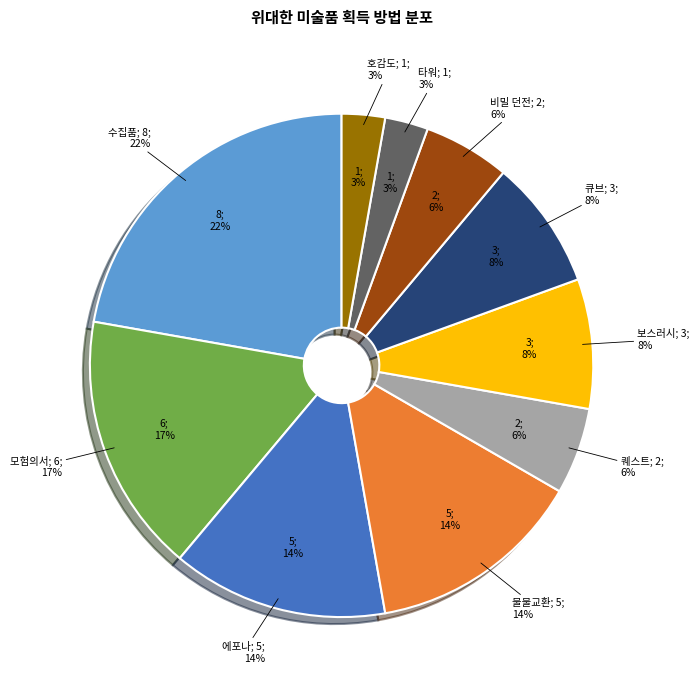

To the nearest percent, what percentage of the pie is 보스러시?

8%